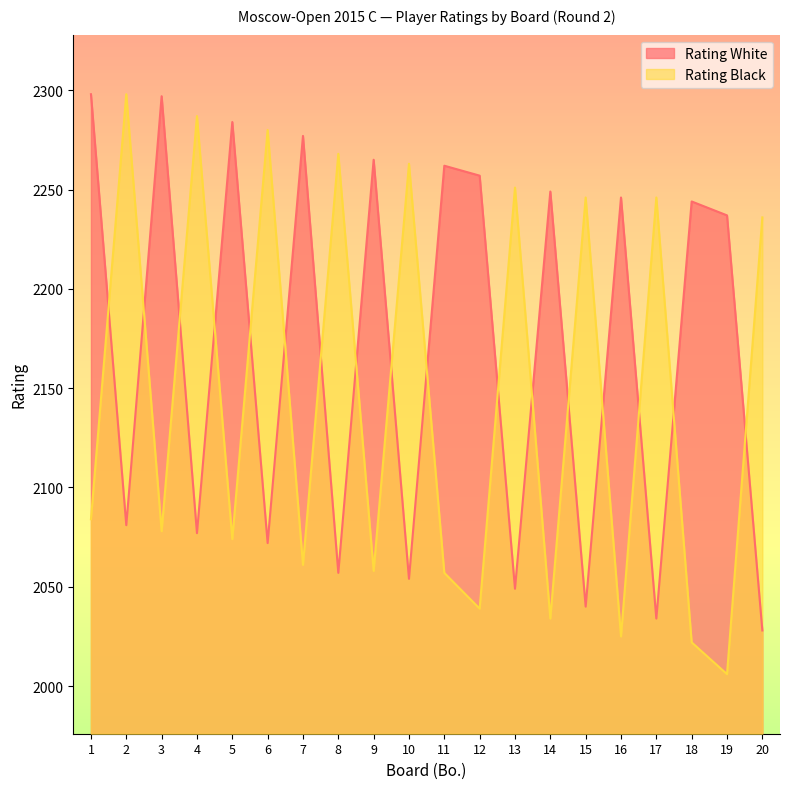

What is the minimum value shown in the chart?

2006